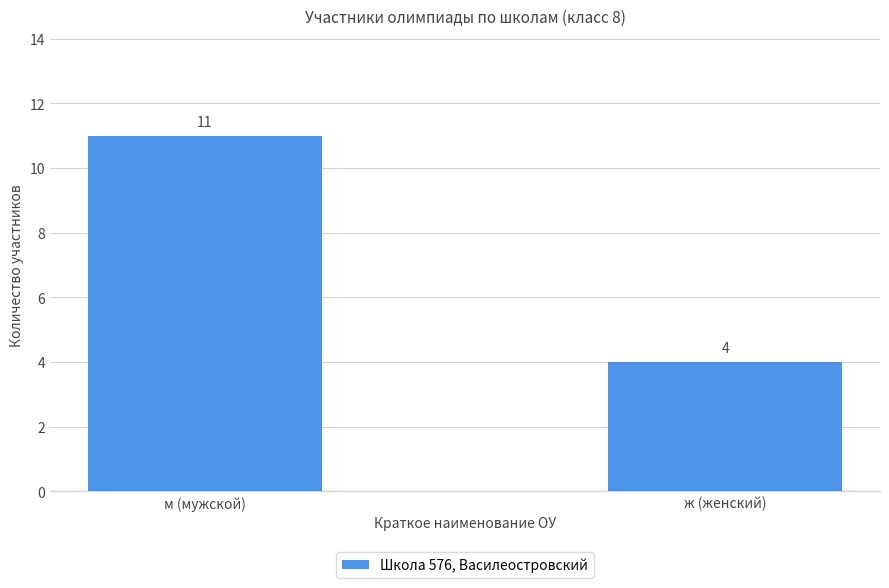

True or false: the data shows 5 at ж (женский).

False